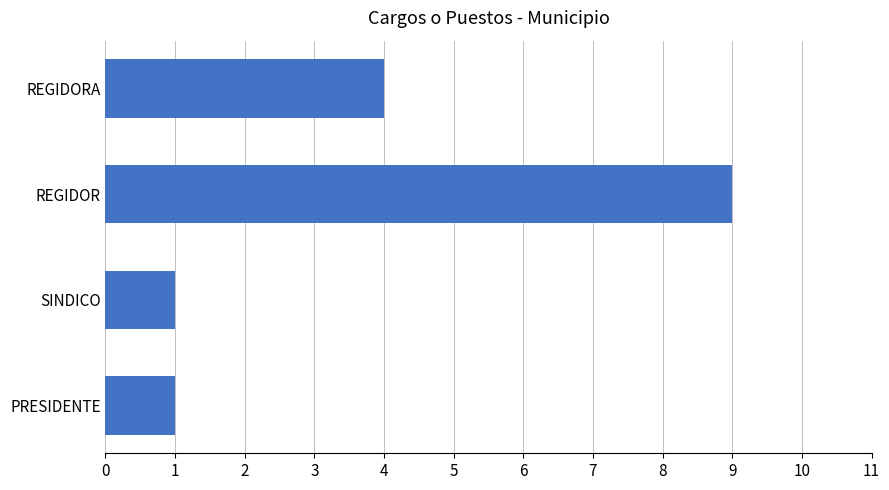

Approximately how many times larger is the value at REGIDOR compared to REGIDORA?

2.2